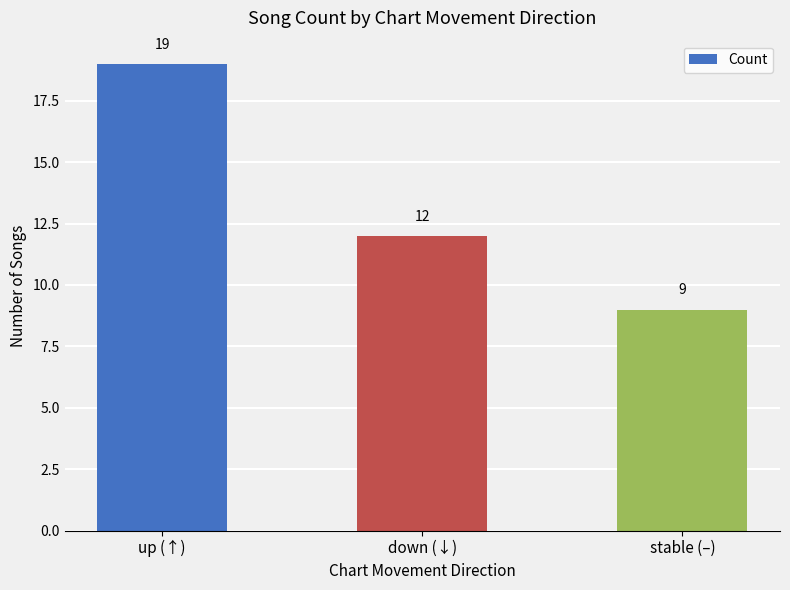

At which category does the chart reach its minimum across all series?

stable (–)